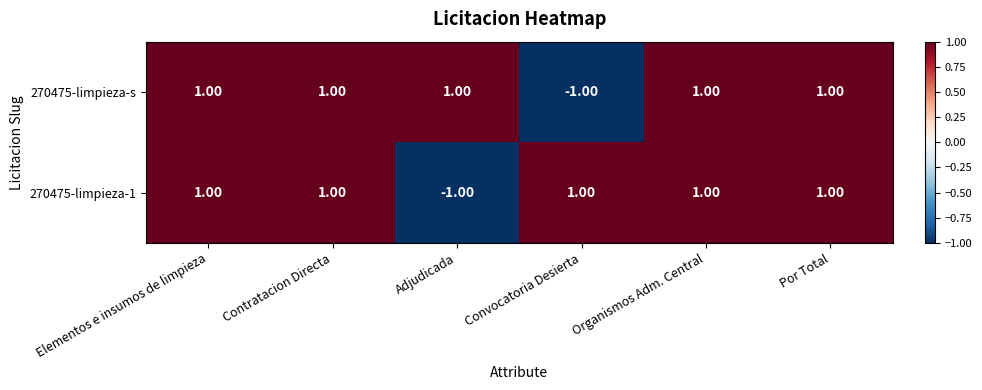

Rank the series at Convocatoria Desierta from highest to lowest value.

270475-limpieza-1, 270475-limpieza-s